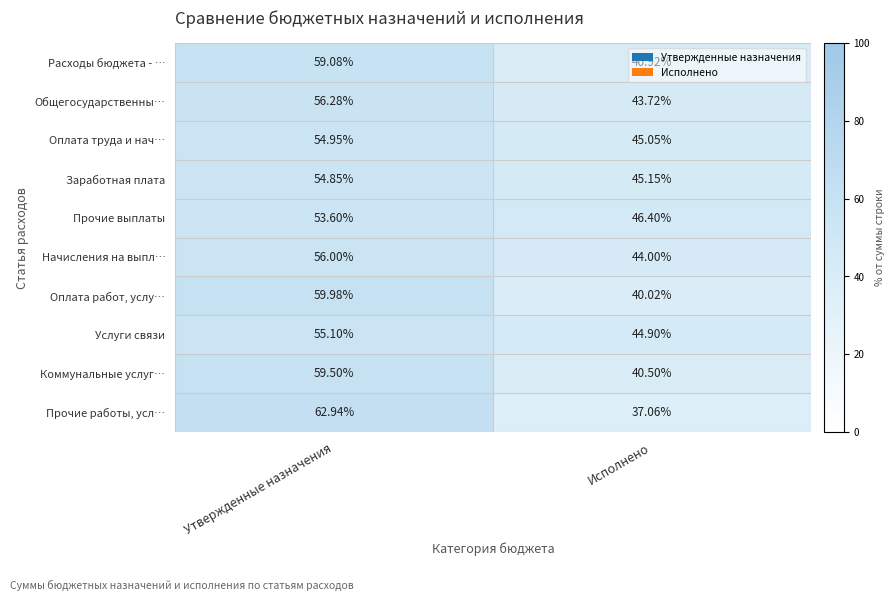

What is the minimum value shown in the chart?

37.1